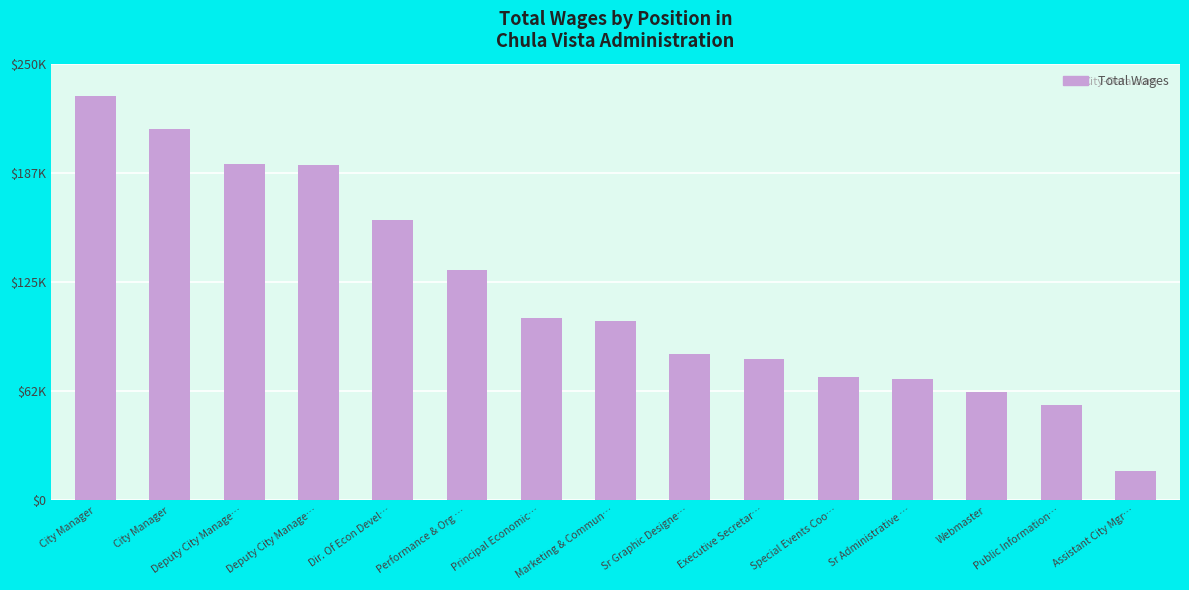

At which label is the value closest to 123903?

Performance & Org …